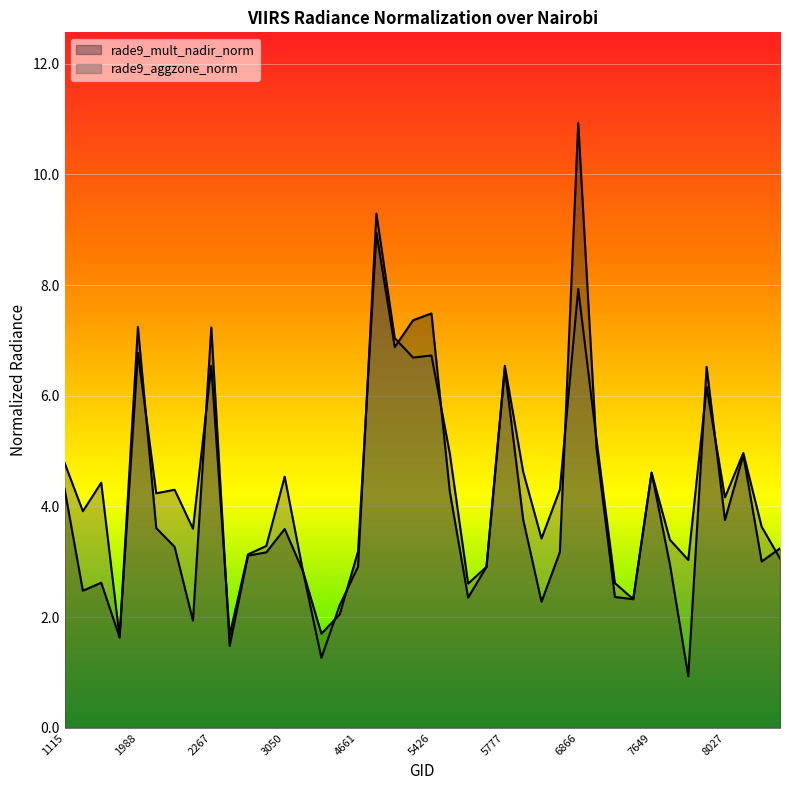

Which series ends up on top after the final intersection of rade9_mult_nadir_norm and rade9_aggzone_norm?

rade9_mult_nadir_norm